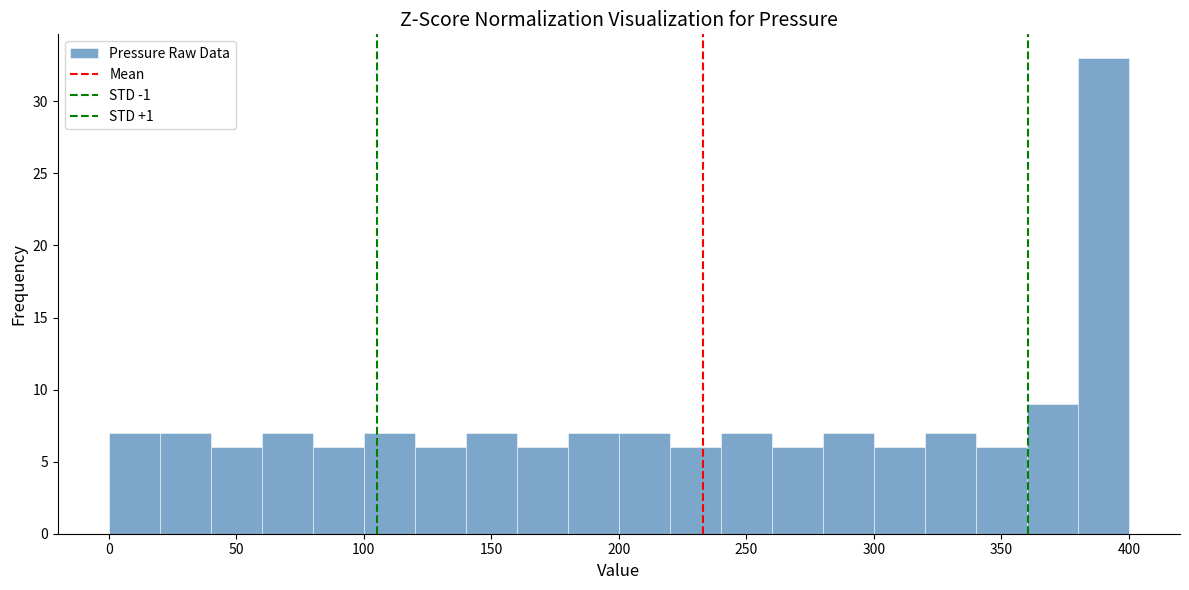

Reading left to right, list every bar in this chart as the range it spans on the x-axis followed by its height. The values are not printed on the chart, so give them approximately, as read against the axis.

0 to 20: 7
20 to 40: 7
40 to 60: 6
60 to 80: 7
80 to 100: 6
100 to 120: 7
120 to 140: 6
140 to 160: 7
160 to 180: 6
180 to 200: 7
200 to 220: 7
220 to 240: 6
240 to 260: 7
260 to 280: 6
280 to 300: 7
300 to 320: 6
320 to 340: 7
340 to 360: 6
360 to 380: 9
380 to 400: 33